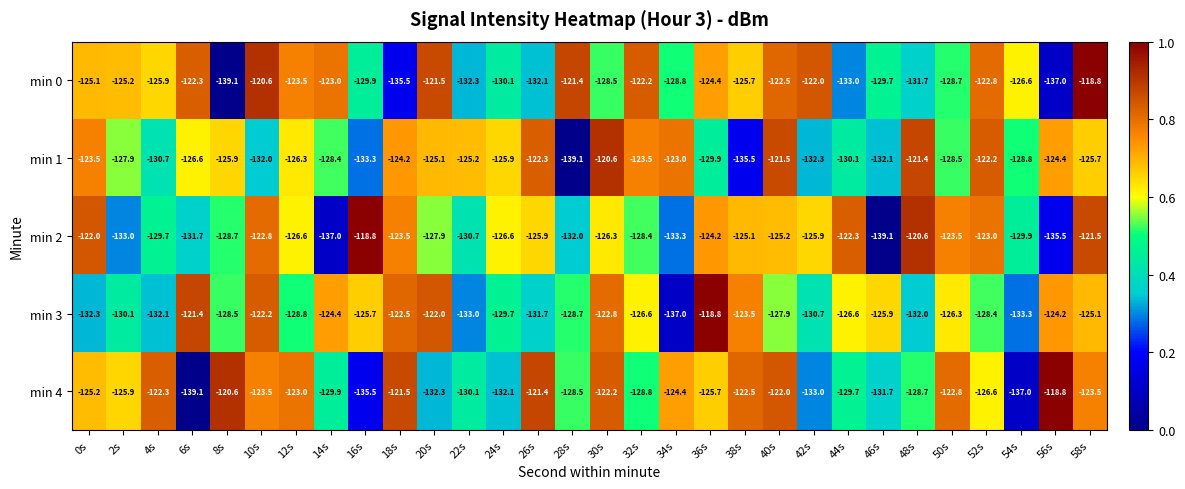

What is the difference between the min 0 values at 56s and 36s?

12.6